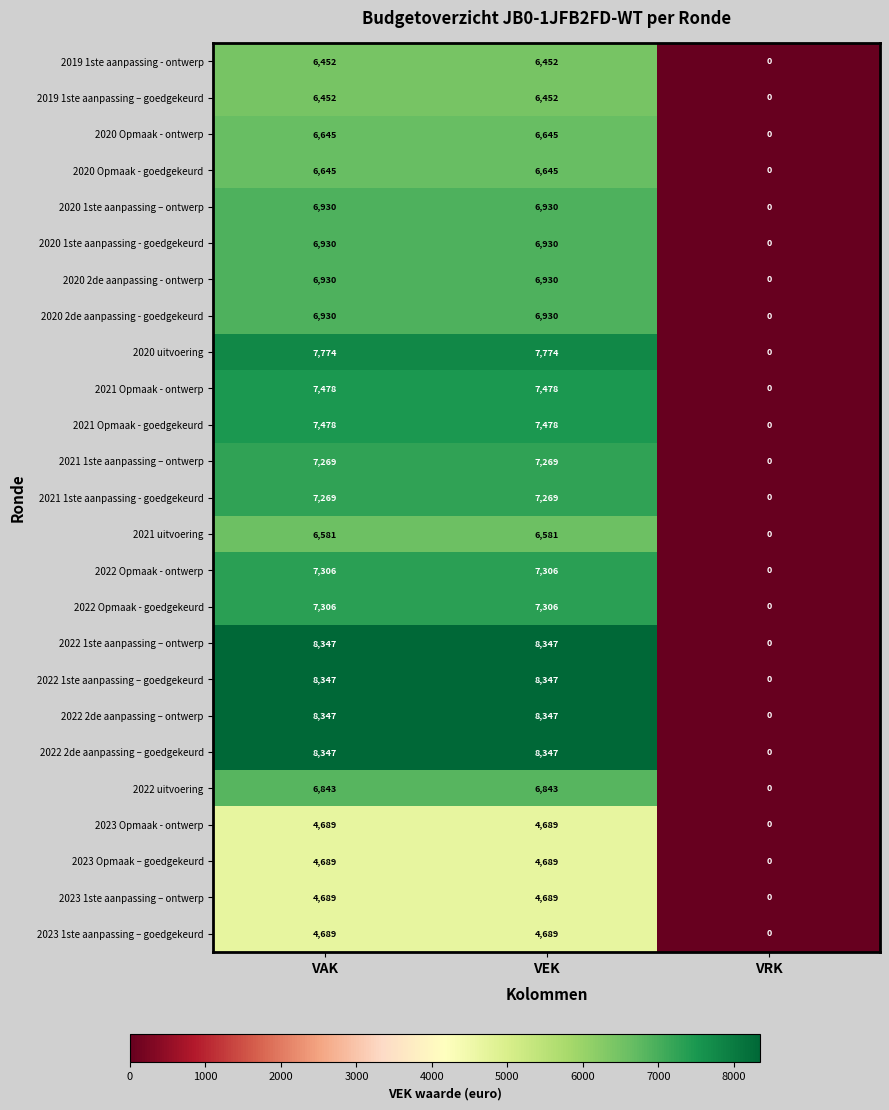

What is the difference between the highest and lowest values at VEK?

3658